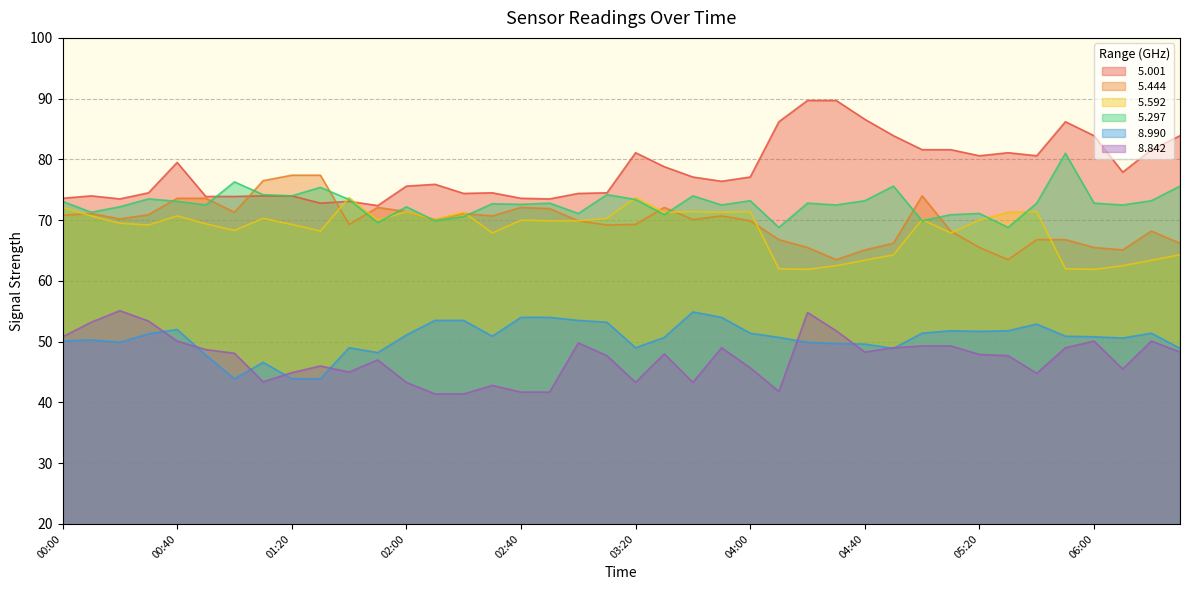

How many lines are shown in the chart?

6